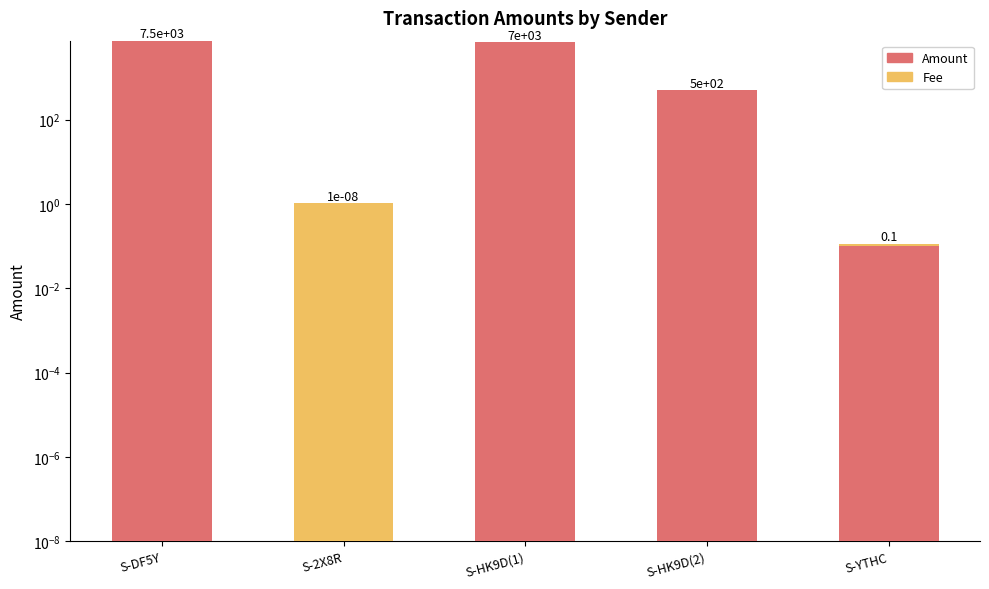

Reading left to right, what are all the values shown in this chart?

Amount: S-DF5Y=7483.0	S-2X8R=0.0	S-HK9D(1)=6985.5	S-HK9D(2)=498.0	S-YTHC=0.1
Fee: S-DF5Y=0.0	S-2X8R=1.0	S-HK9D(1)=2.0	S-HK9D(2)=2.0	S-YTHC=0.0